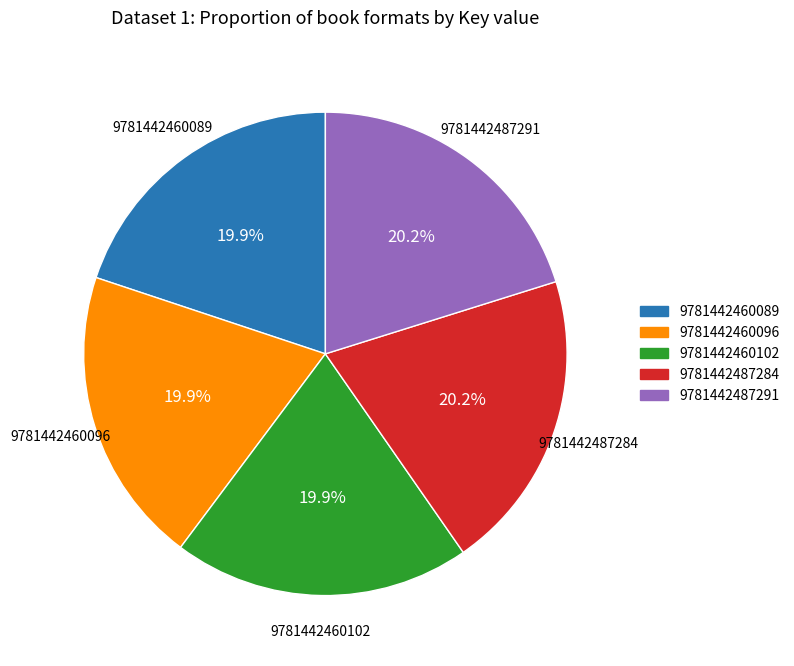

What percentage do 9781442487284 and 9781442460096 together represent?

40.1%